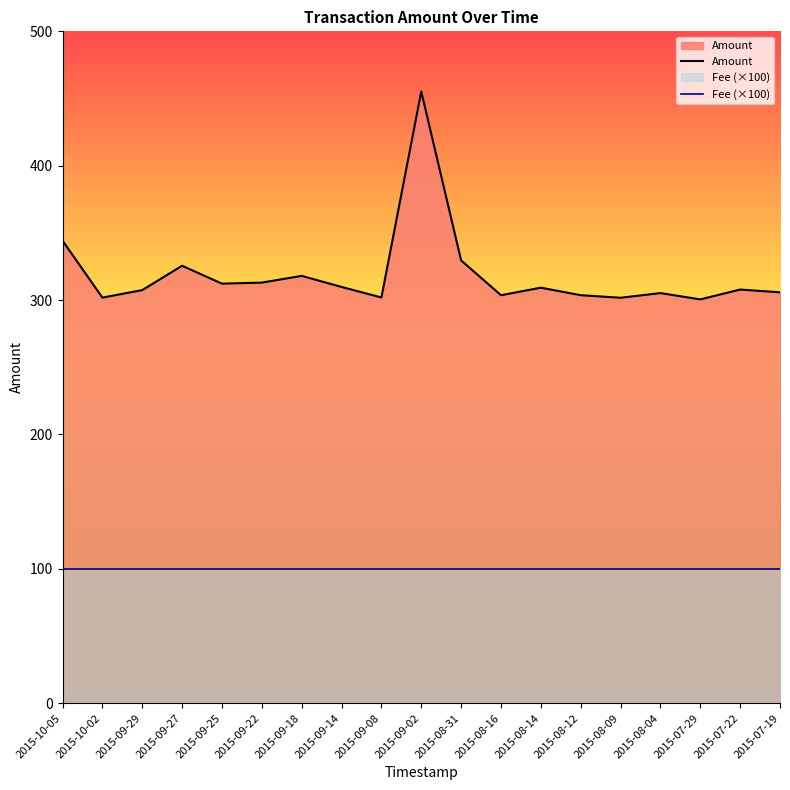

Between 2015-09-14 and 2015-08-14, which series saw the biggest shift?

Amount